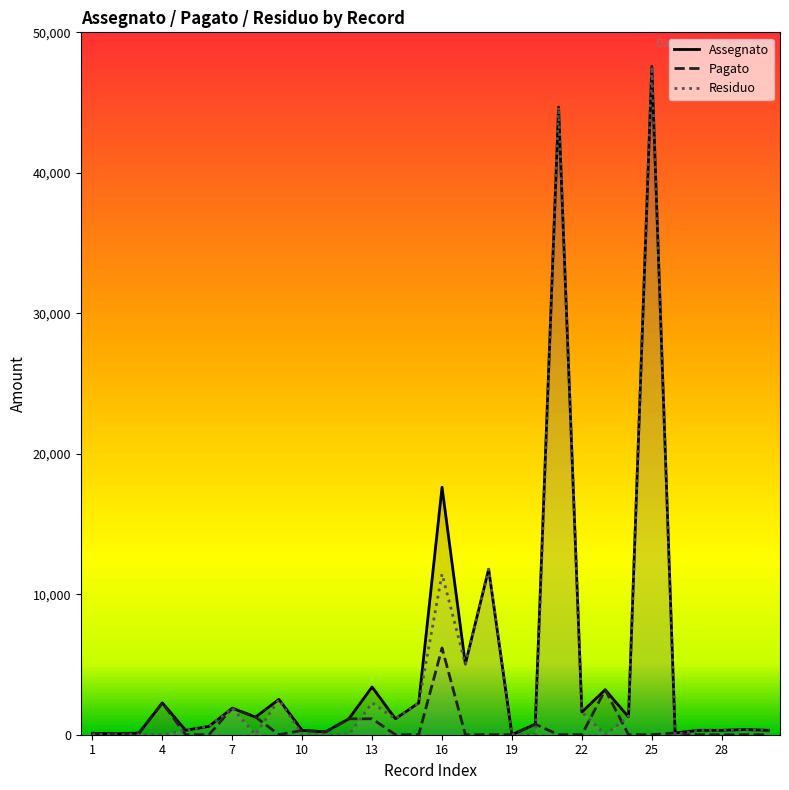

What is the sum of the Residuo values at 25 and 28?

47881.5